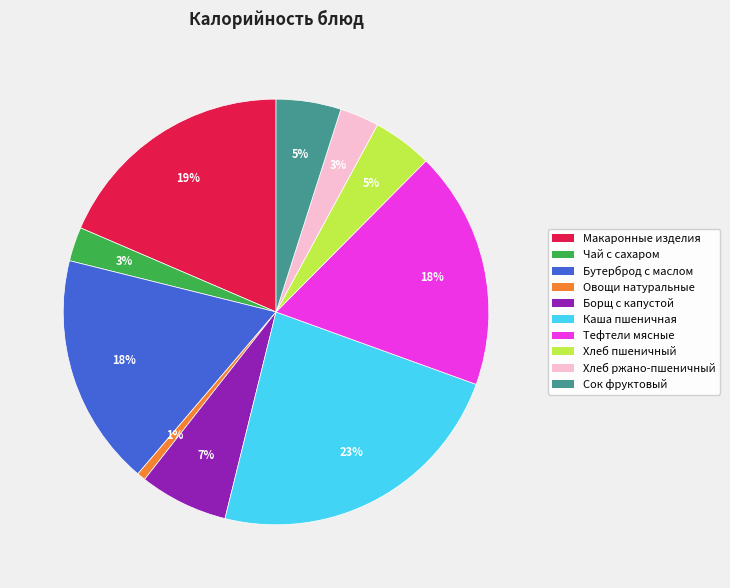

To the nearest percent, what is the average slice percentage?

10%